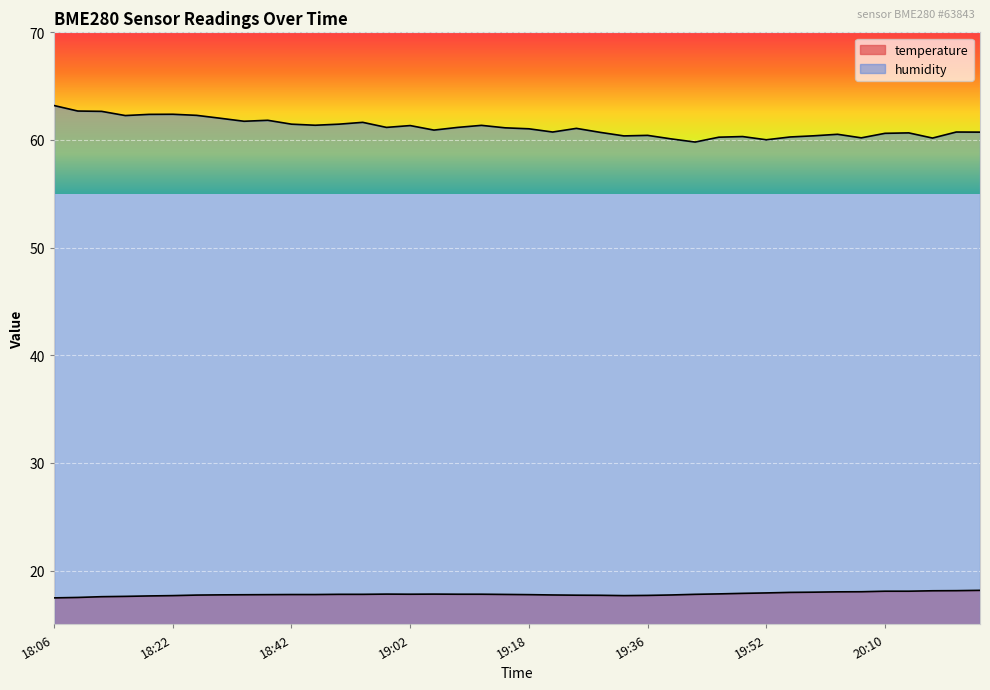

Which category has the lowest value across all series?

18:06